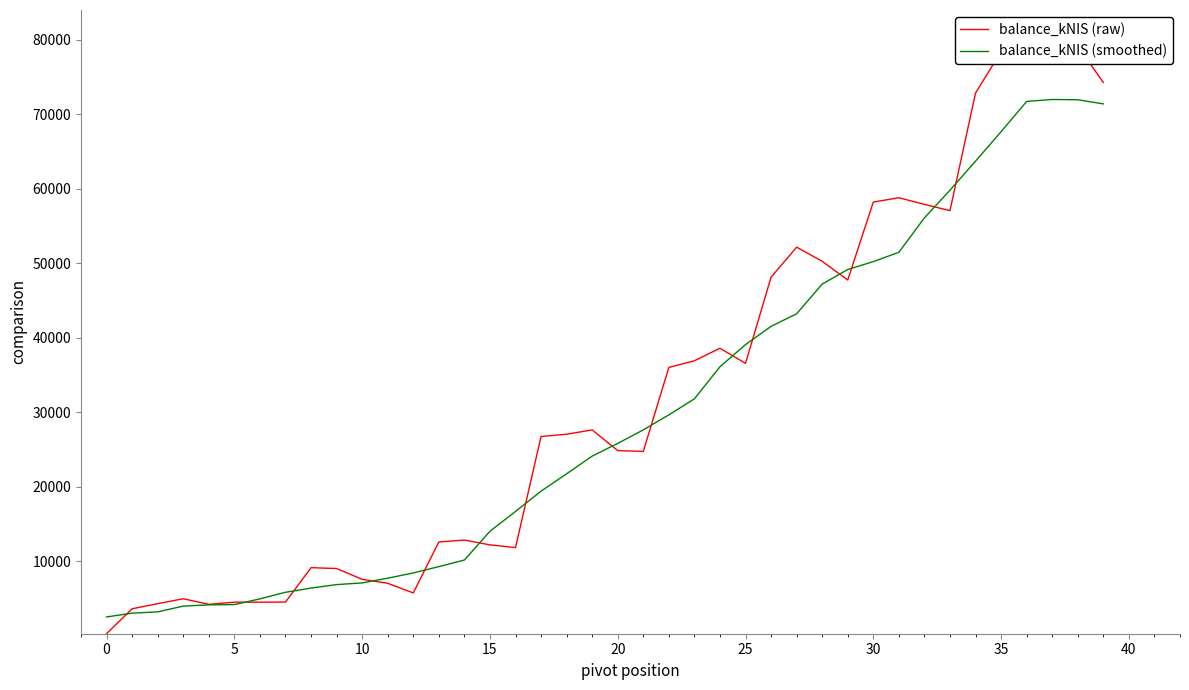

Which has a higher value, 21 or 20?

21